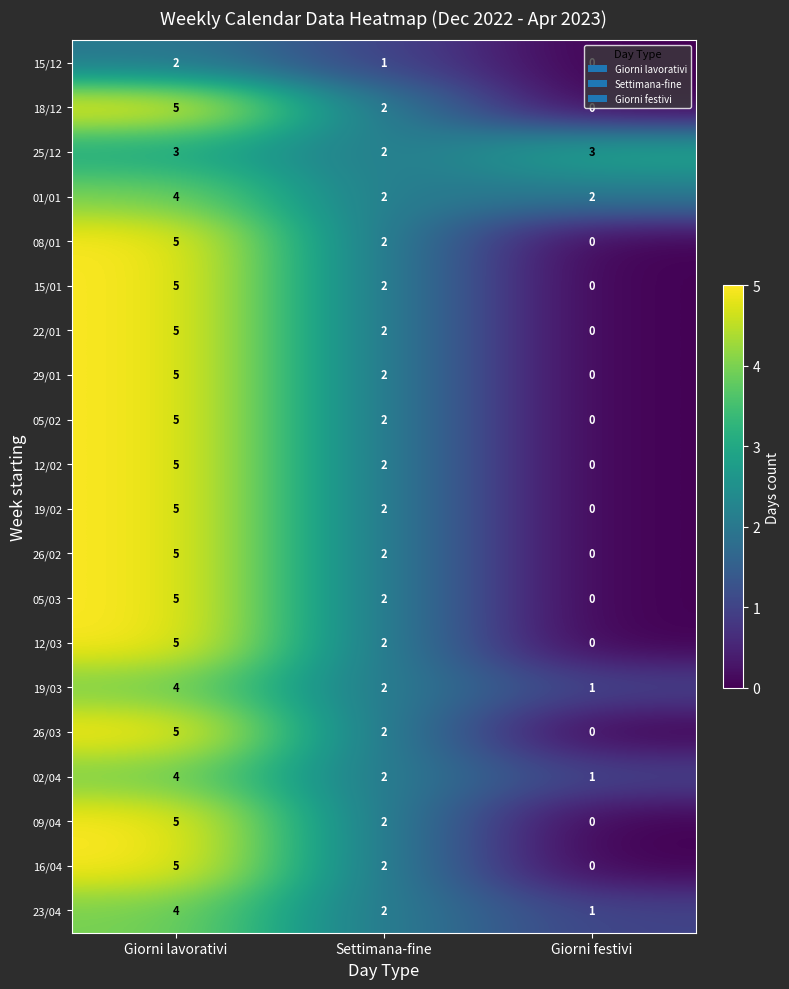

How many distinct data groups are displayed?

20